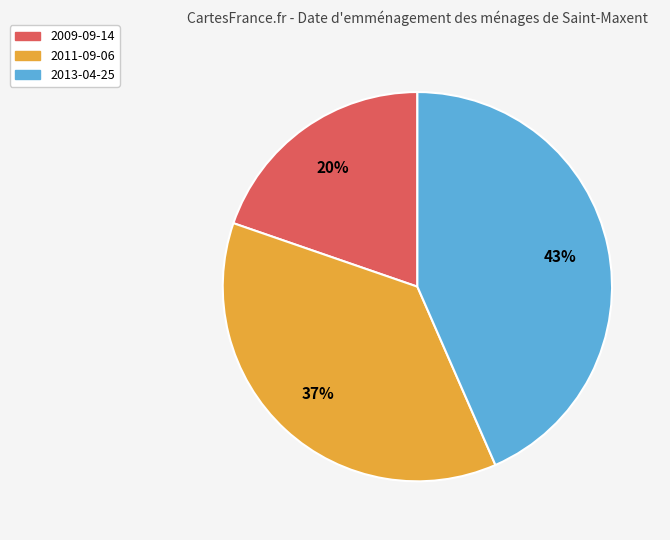

Is there a majority slice in this chart?

No